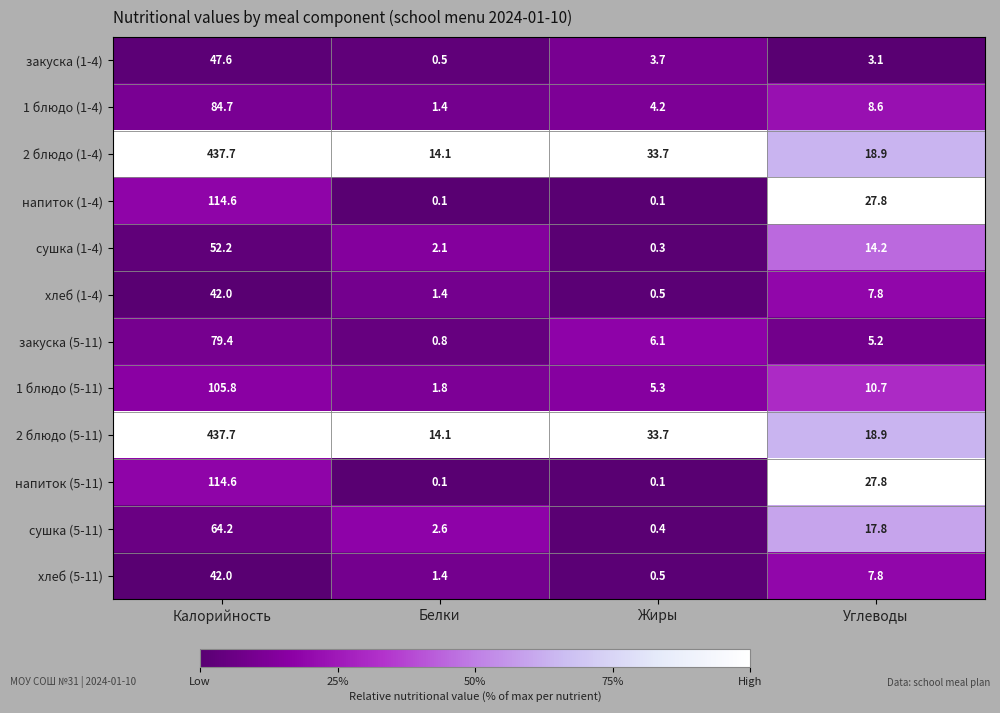

What is the difference between the highest and lowest values at Калорийность?

395.7